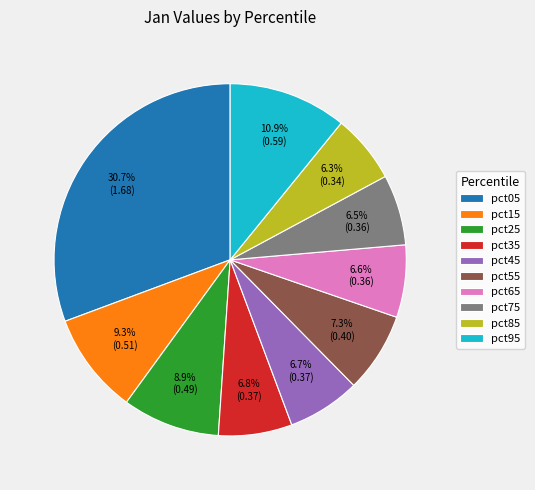

To the nearest percent, what percentage of the pie is pct45?

7%